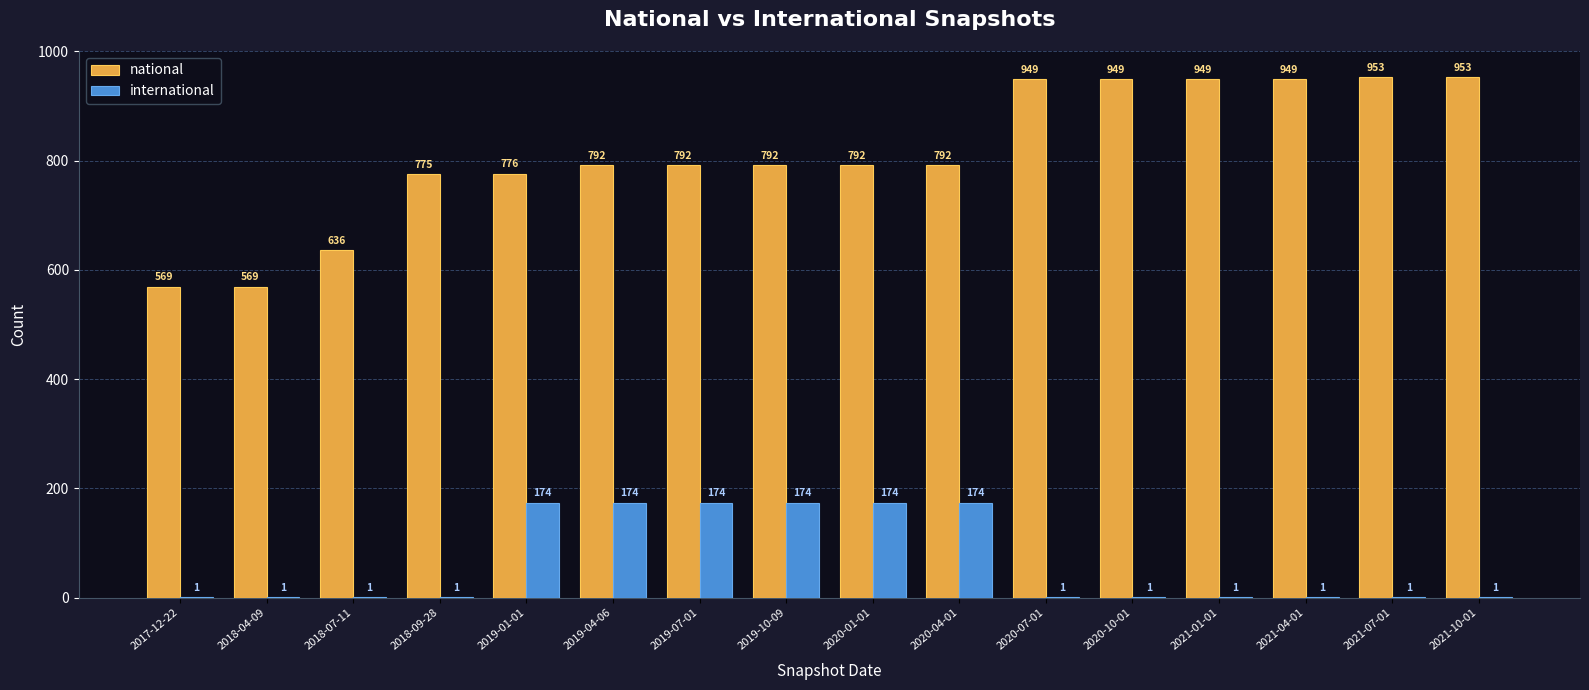

How many groups of bars are there?

16